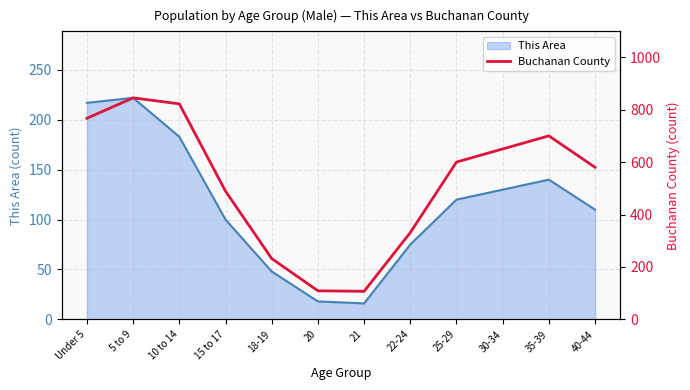

What is the maximum value for This Area?

222